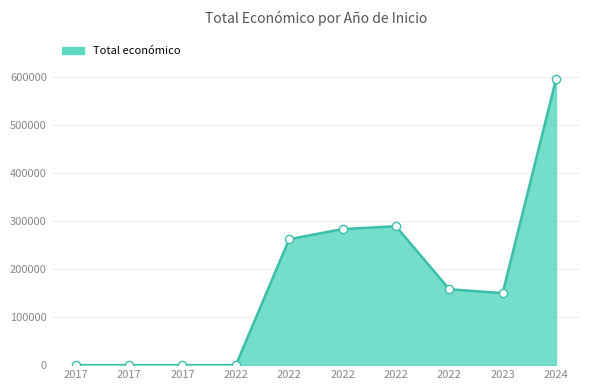

Approximately how many times larger is the value at 2024 compared to 2022?

3.8